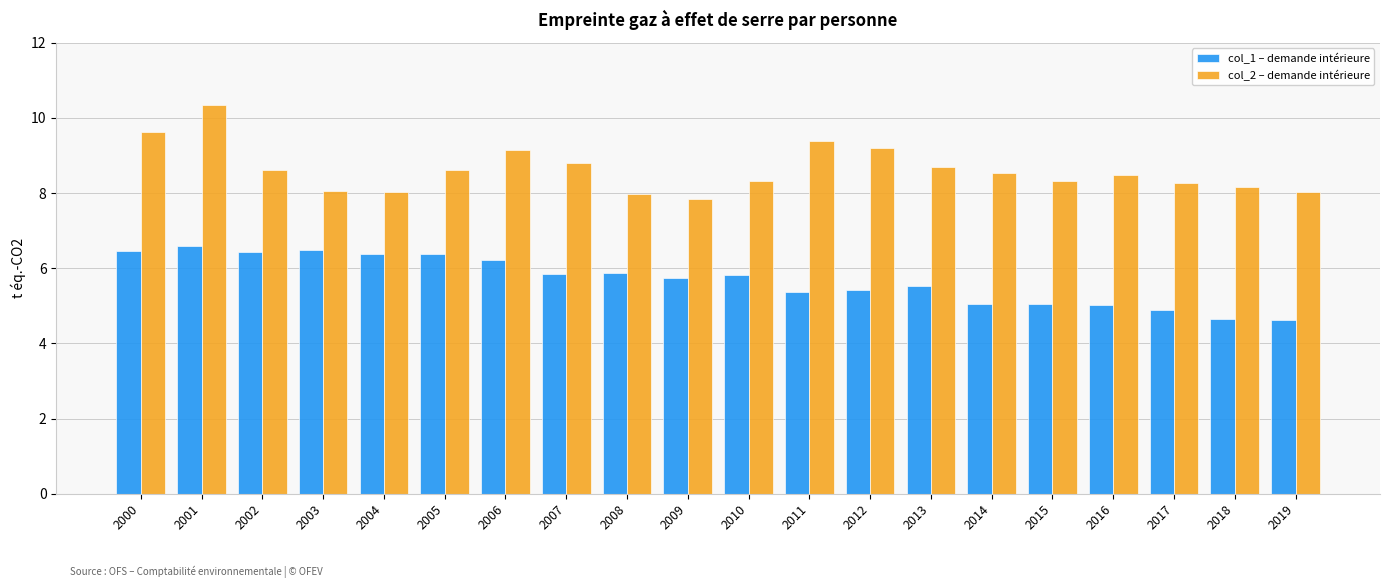

What is the difference between the second highest and minimum values in the col_2 – demande intérieure series?

1.8